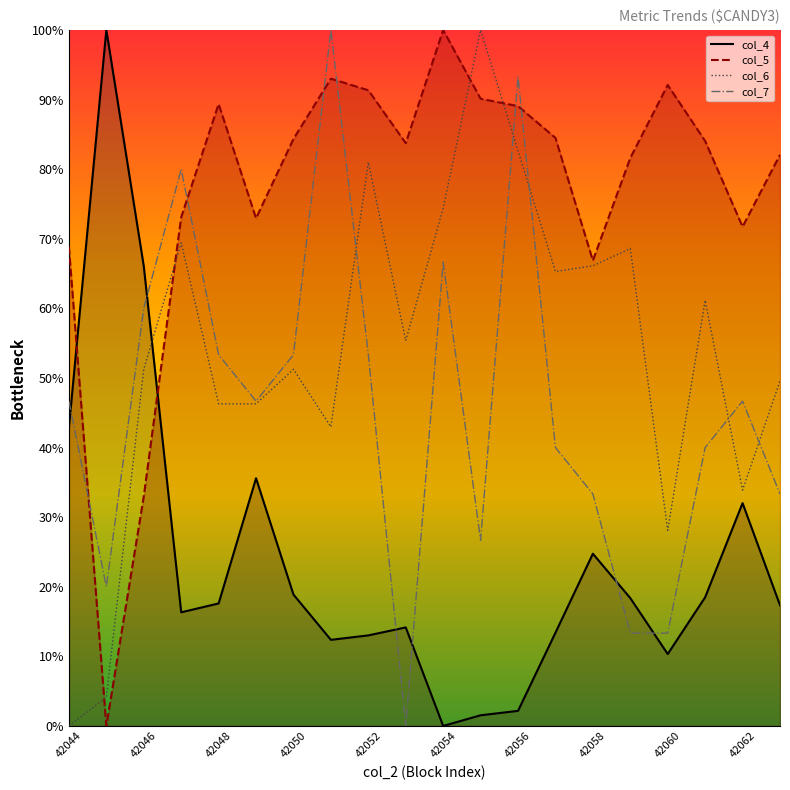

How many values in the col_6 series are below 55?

10